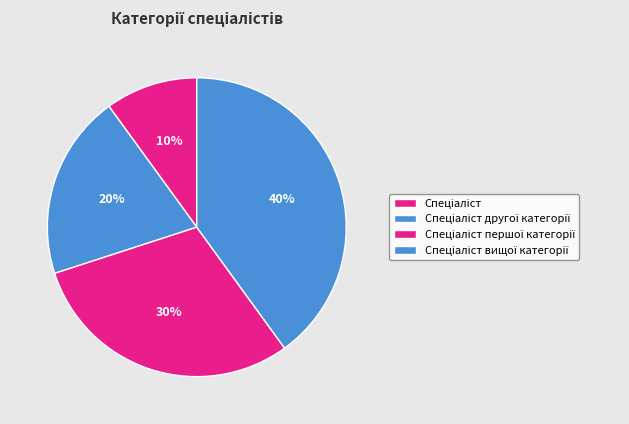

Combined, do Спеціаліст першої категорії and Спеціаліст вищої категорії account for over 50%?

Yes